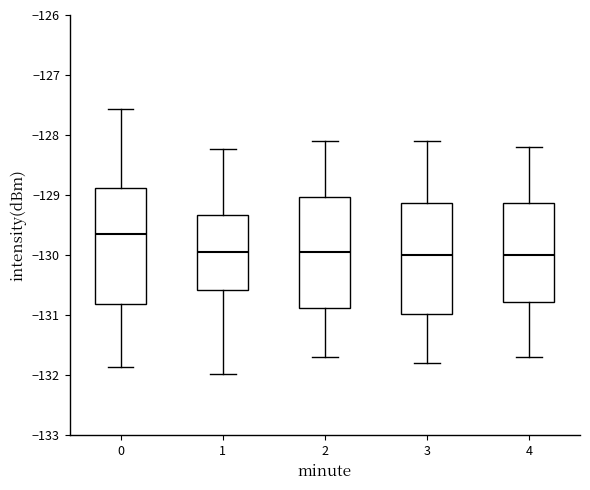

Where does the median line of the box at x = 0 sit on the y-axis? The values are not printed on the chart, so give them approximately, as read against the axis.

-129.6